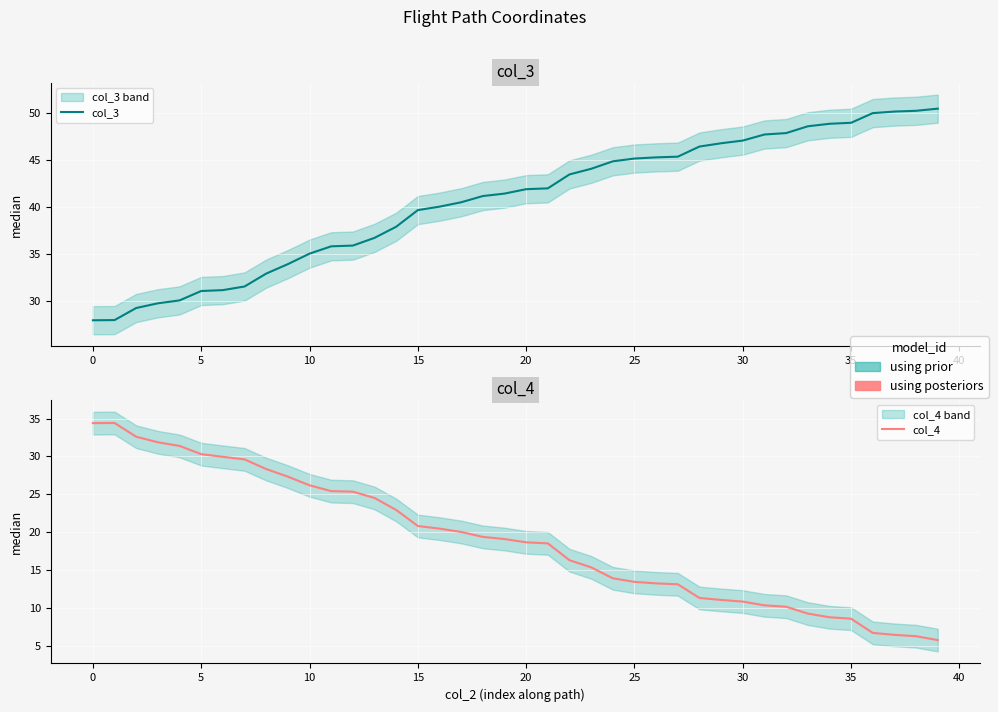

Does the chart display data point markers on the line(s)?

No